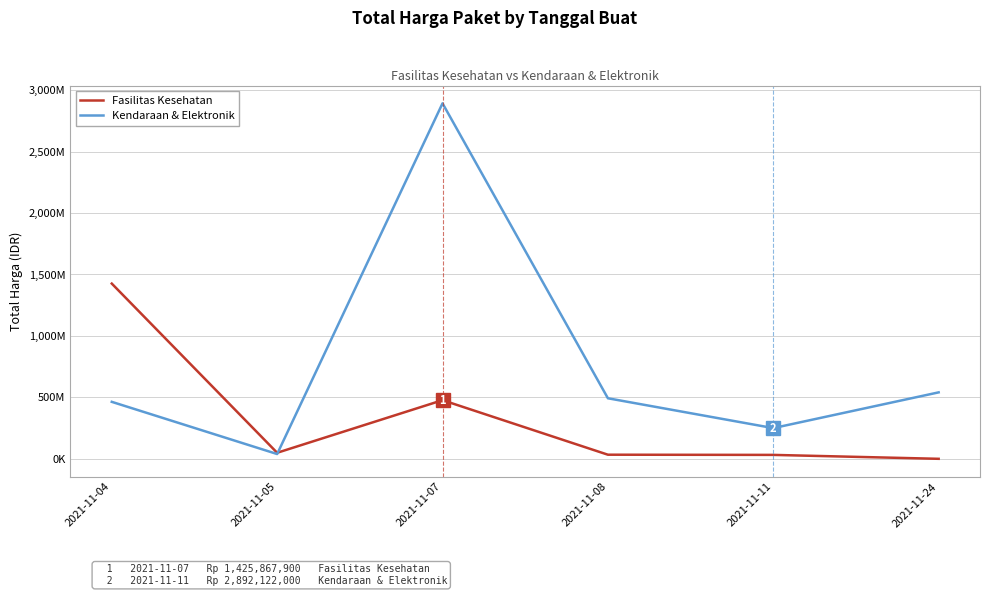

What are all the series names shown in the legend?

Fasilitas Kesehatan, Kendaraan & Elektronik